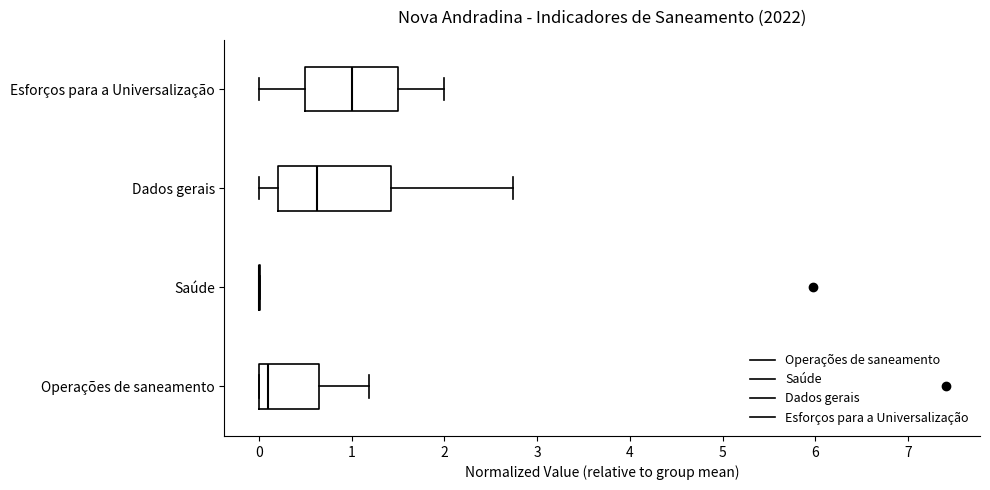

Reading bottom to top, read every box against the x-axis: the position of its median line, the range the box covers, and the ends of its whiskers. The values are not printed on the chart, so give them approximately, as read against the axis.

Operações de saneamento: median 0.1, box 0.0 to 0.7, whiskers 0.0 to 1.2
Saúde: box collapsed to a line at 0.0, whiskers 0.0 to 0.0
Dados gerais: median 0.6, box 0.2 to 1.4, whiskers 0.0 to 2.7
Esforços para a Universalização: median 1.0, box 0.5 to 1.5, whiskers 0.0 to 2.0